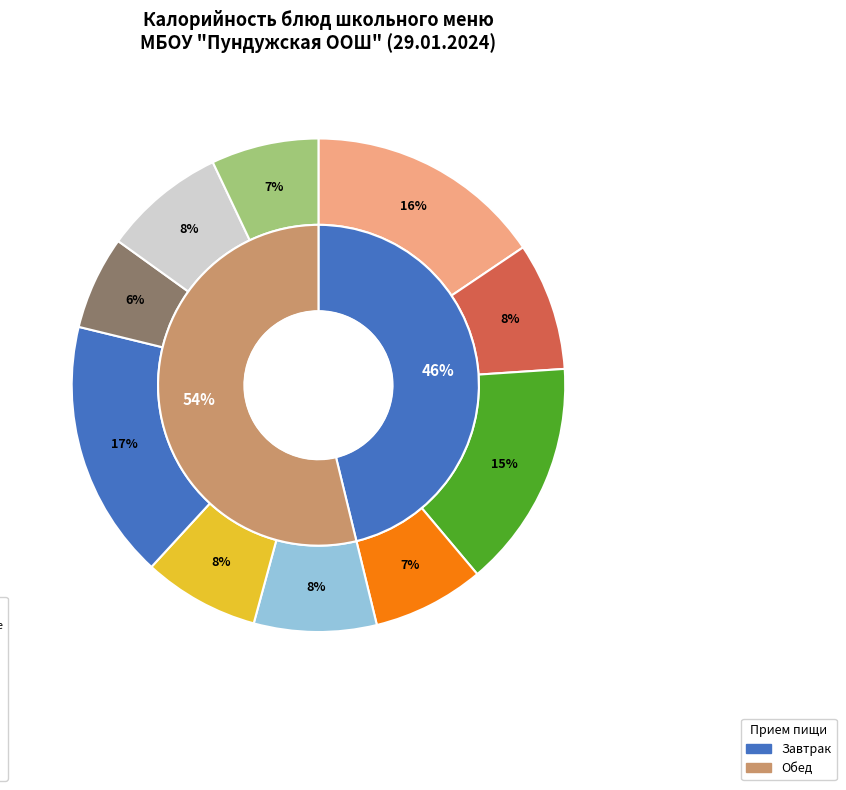

How many slices are in this pie chart?

10